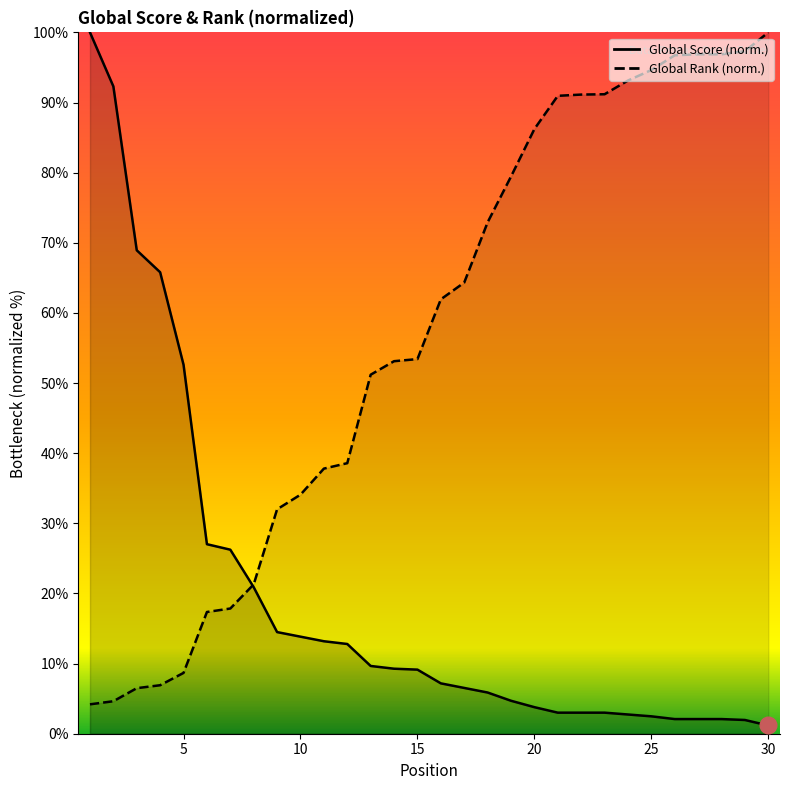

Which series ends up on top after the final intersection of Global Score and Global Rank?

Global Rank